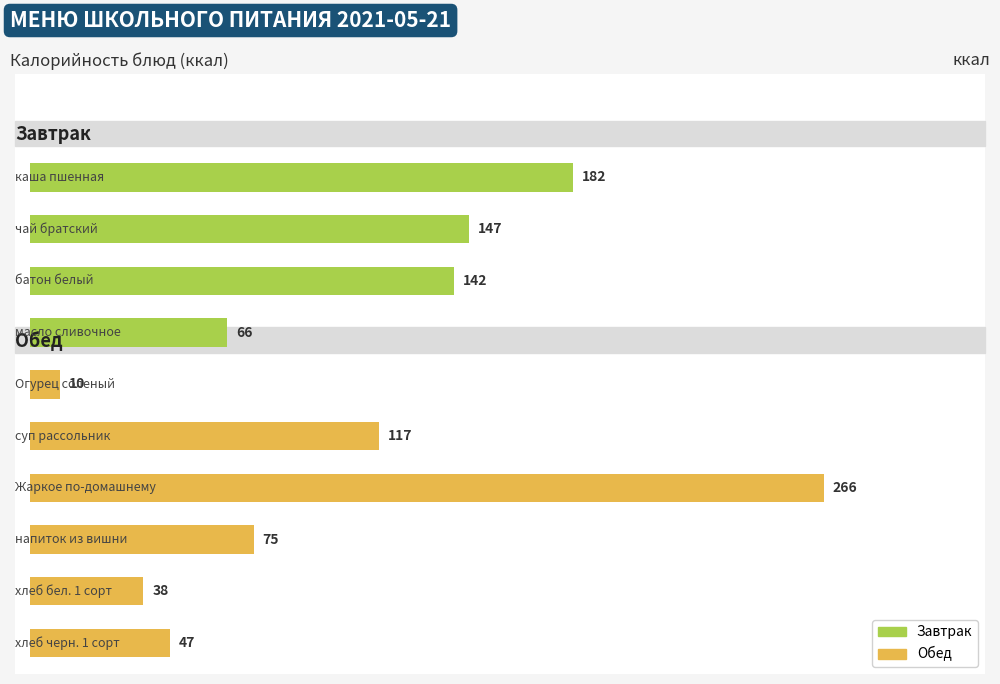

What is the difference between the second highest and second lowest values?

144